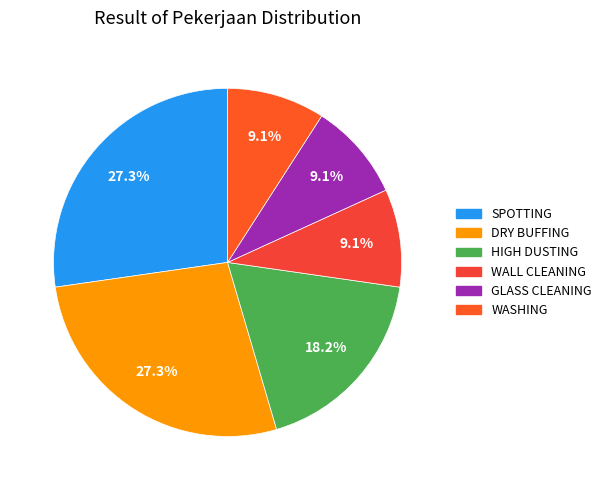

Does DRY BUFFING represent more than half of the total?

No